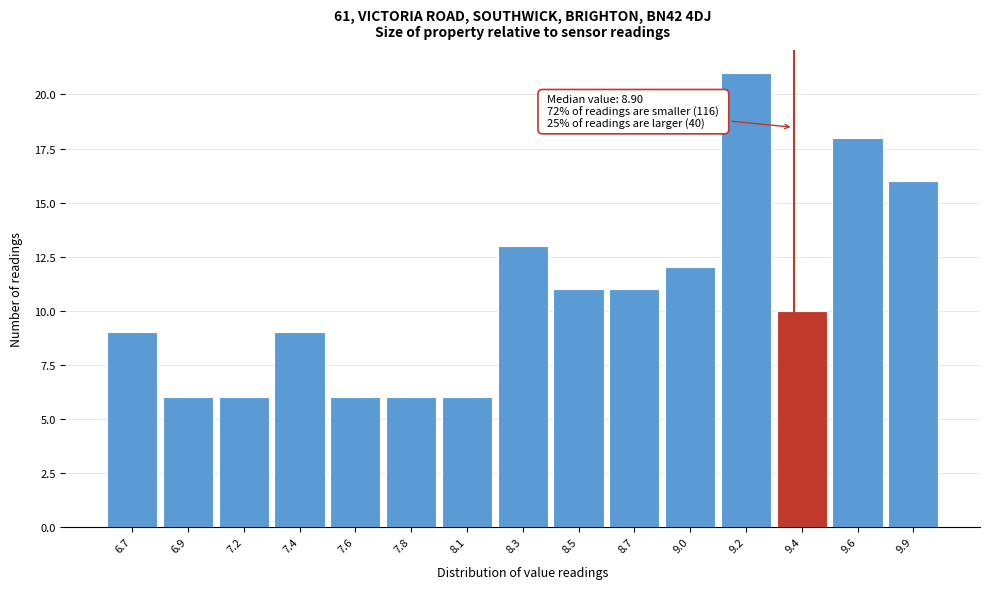

Reading left to right, what are all the values shown in this chart?

6.7=9	6.9=6	7.2=6	7.4=9	7.6=6	7.8=6	8.1=6	8.3=13	8.5=11	8.7=11	9.0=12	9.2=21	9.4=10	9.6=18	9.9=16